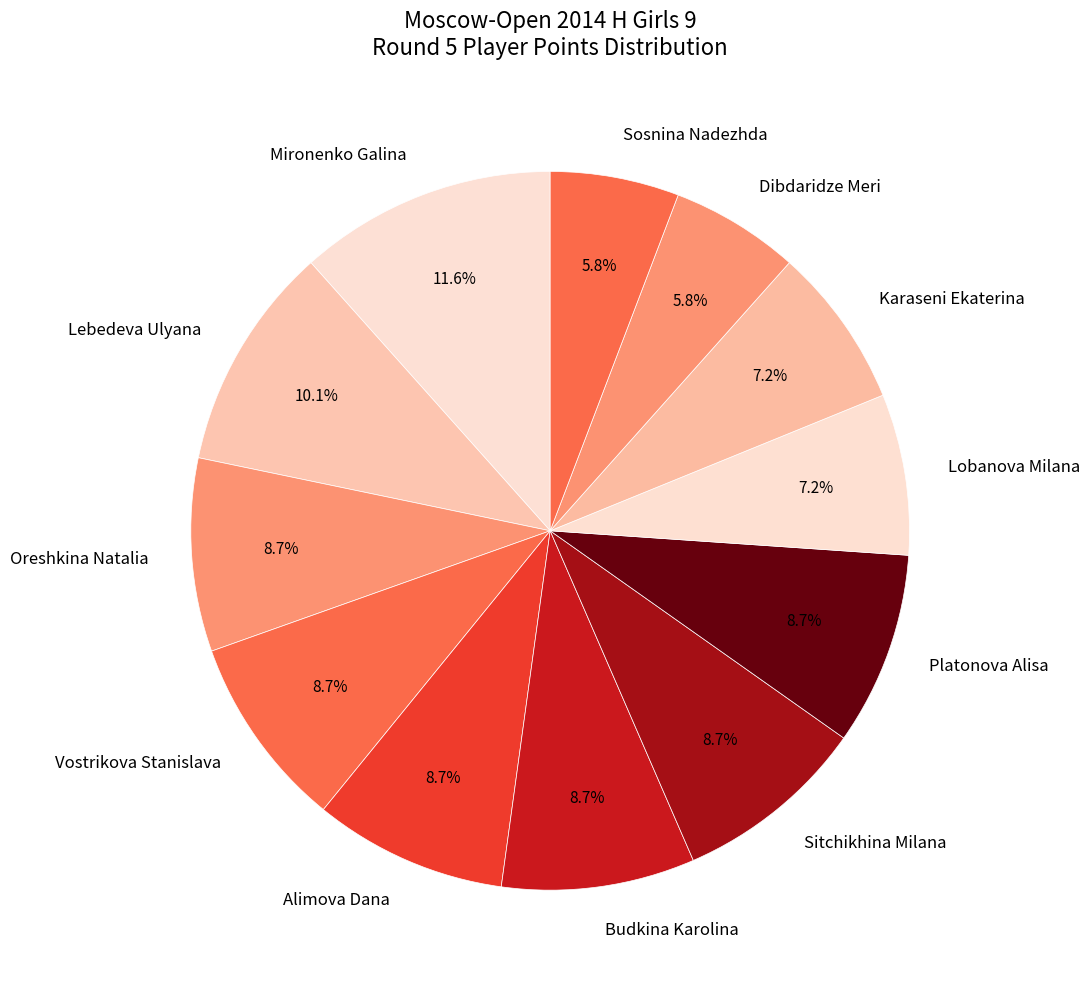

Does any single category account for the majority?

No